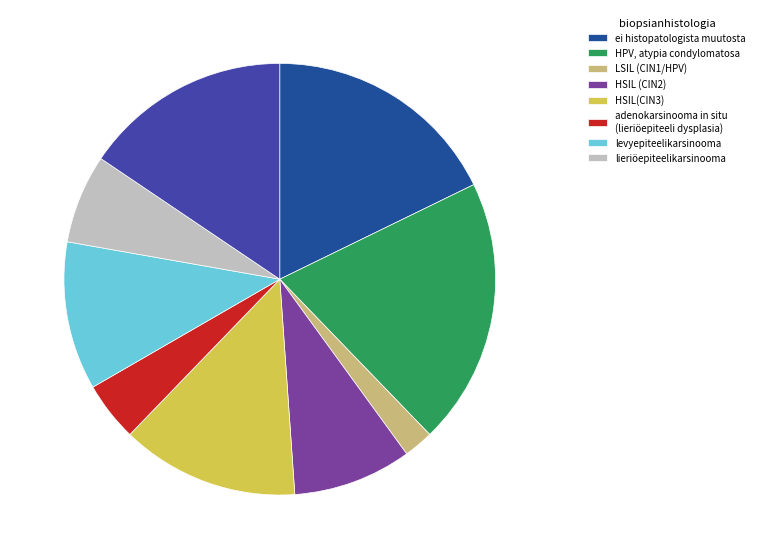

How many segments does this pie chart have?

9